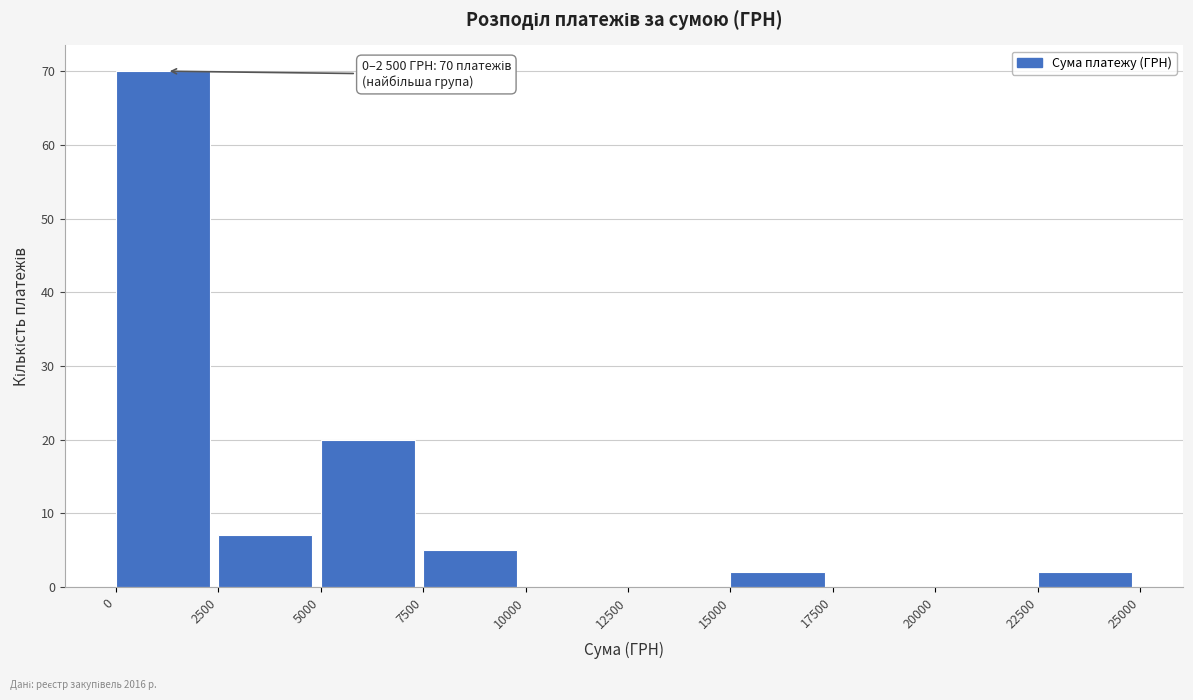

Over which range of the x-axis is the bar tallest?

0 to 2500